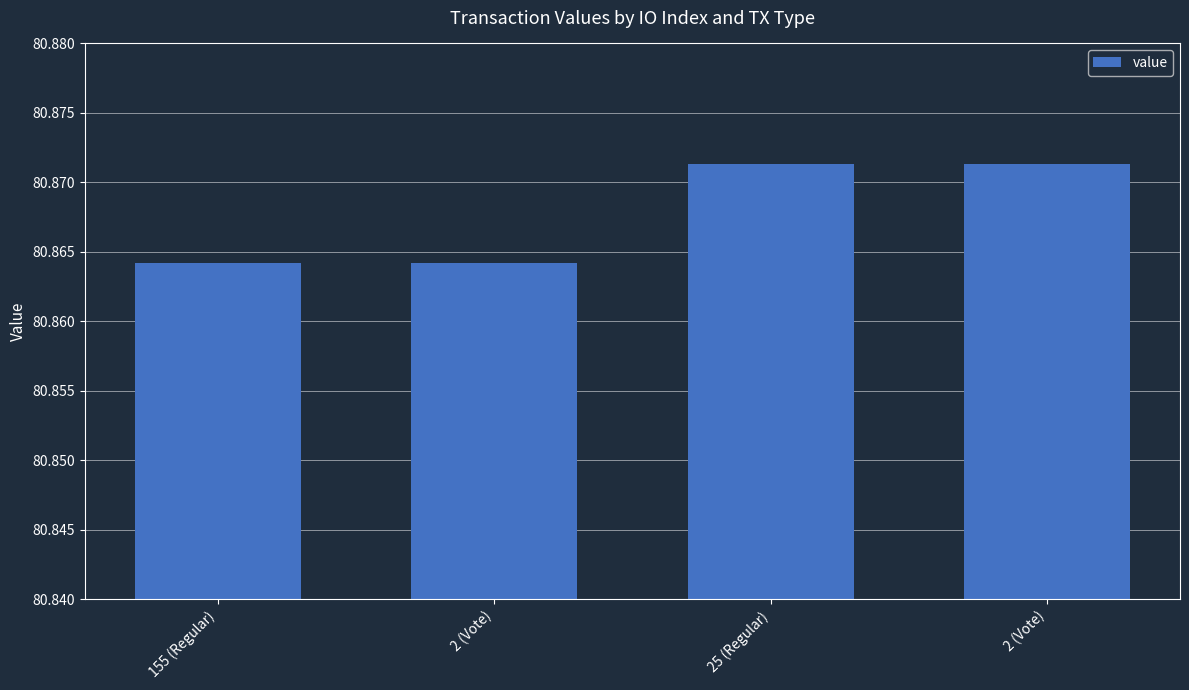

Reading left to right, list all the values displayed in this chart.

80.9	80.9	80.9	80.9